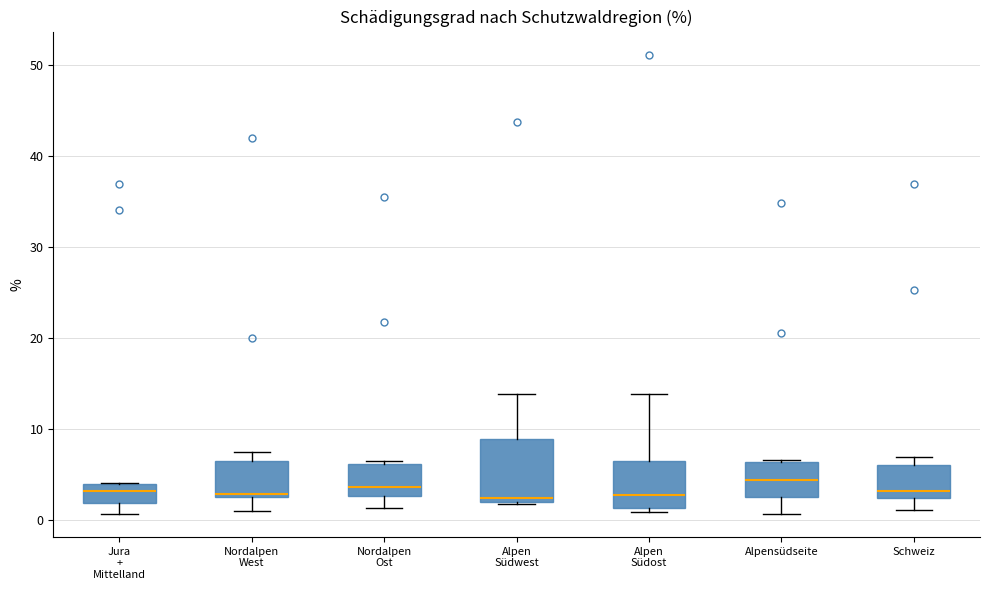

Reading left to right, read every box against the y-axis: the position of its median line, the range the box covers, and the ends of its whiskers. The values are not printed on the chart, so give them approximately, as read against the axis.

Jura + Mittelland: median 3, box 2 to 4, whiskers 1 to 4
Nordalpen West: median 3, box 2 to 6, whiskers 1 to 7
Nordalpen Ost: median 4, box 3 to 6, whiskers 1 to 7
Alpen Südwest: median 2 (just above the box's lower edge), box 2 to 9, whiskers 2 to 14
Alpen Südost: median 3, box 1 to 6, whiskers 1 (just below the box's lower edge) to 14
Alpensüdseite: median 4, box 3 to 6, whiskers 1 to 7
Schweiz: median 3, box 2 to 6, whiskers 1 to 7